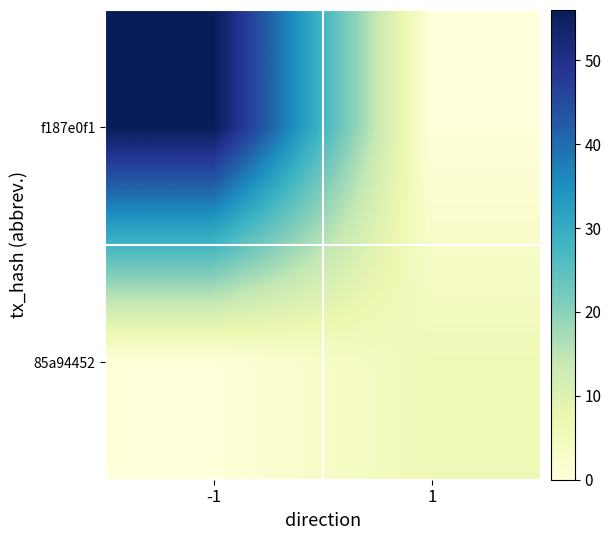

Which series has the largest range (max minus min)?

f187e0f1